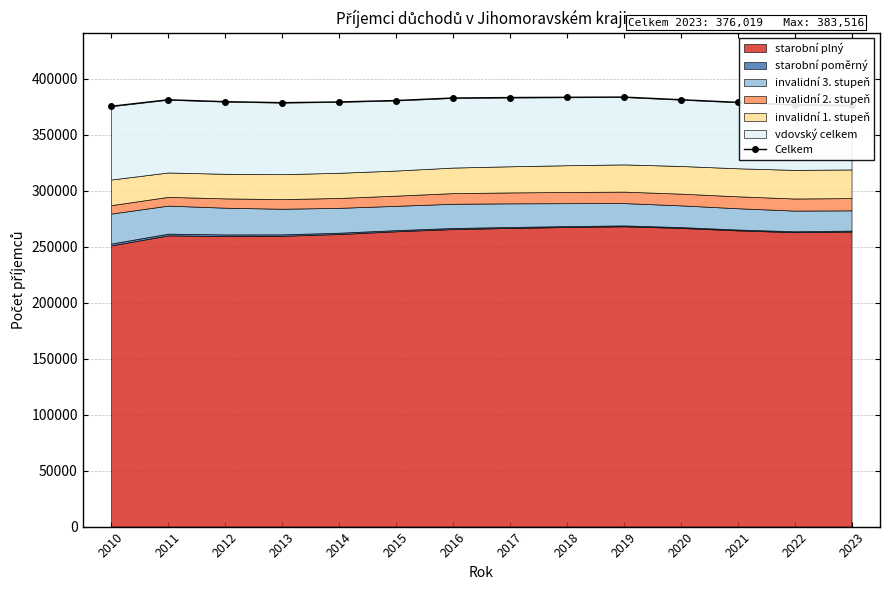

What is the sum of all values?

5319090